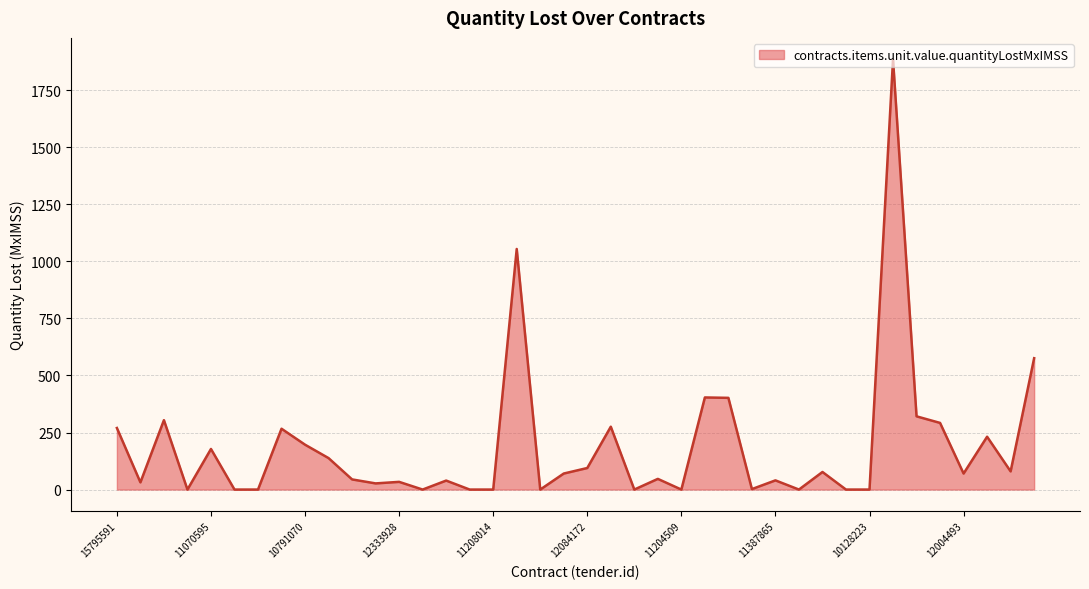

Rank the categories by value from lowest to highest.

17608150, 11327413, 11327414, 11205707, 14687509, 11208014, 18619509, 11204686, 11204509, 11517602, 10453007, 10128223, 10401608, 18014982, 11547518, 12333928, 11539104, 11387865, 11431833, 11522868, 11428991, 12004493, 10141940, 19833857, 12084172, 11691578, 11070595, 10791070, 10919735, 11293077, 15795591, 10955298, 11432190, 19014824, 11136350, 10900549, 11188613, 10004087, 11707330, 11321337